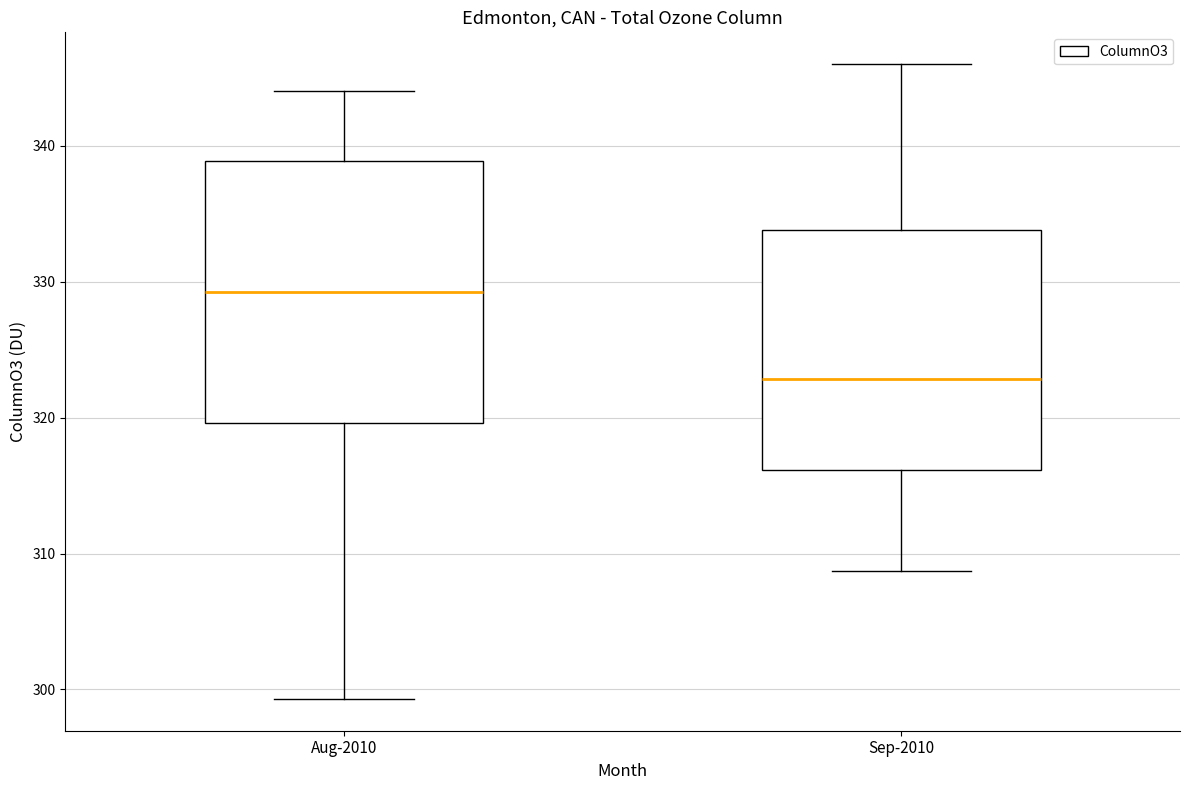

Where is the upper edge of the box for Aug-2010 on the y-axis? The values are not printed on the chart, so give them approximately, as read against the axis.

339